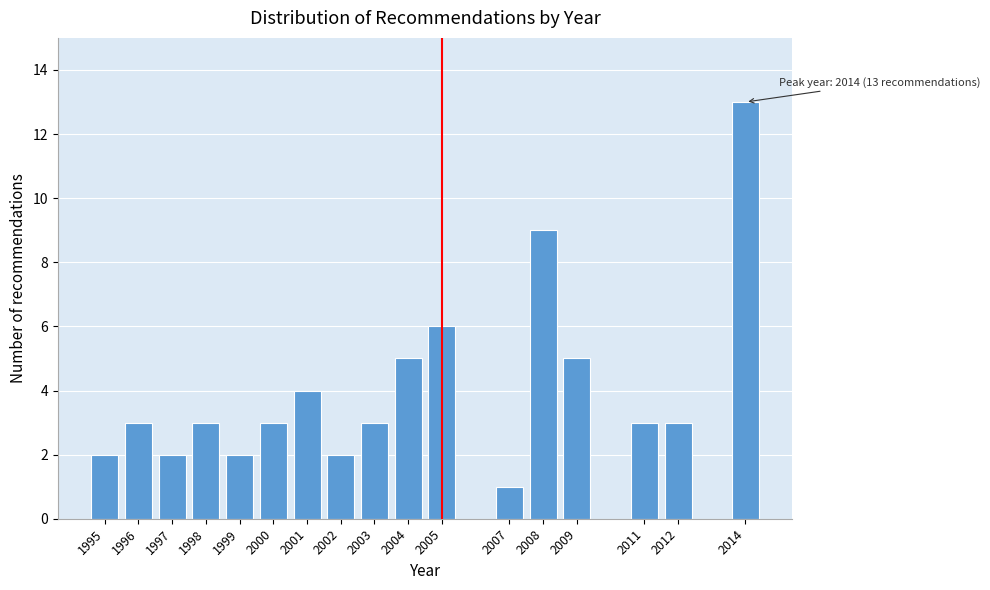

Reading right to left, transcribe all the data shown in this chart.

2014=13	2012=3	2011=3	2009=5	2008=9	2007=1	2005=6	2004=5	2003=3	2002=2	2001=4	2000=3	1999=2	1998=3	1997=2	1996=3	1995=2